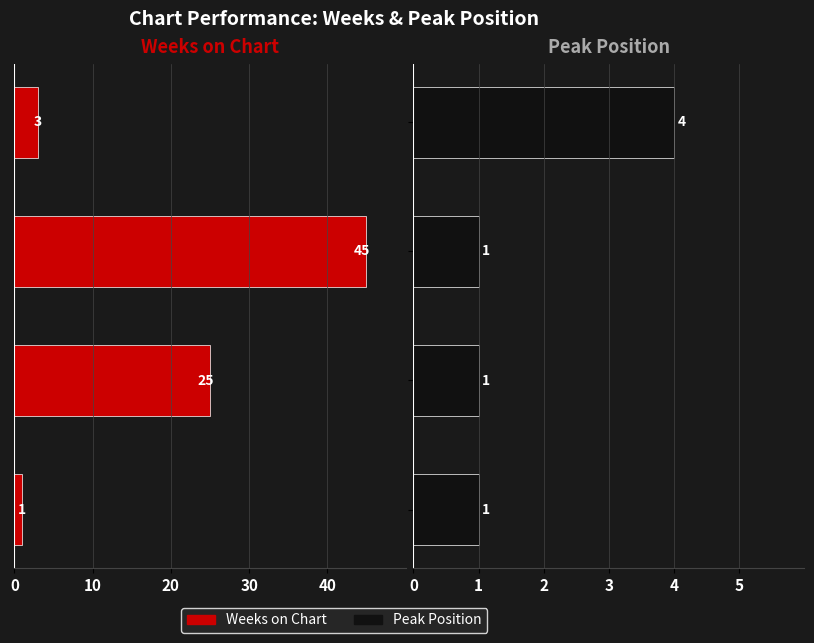

Count the number of data series in this chart.

2